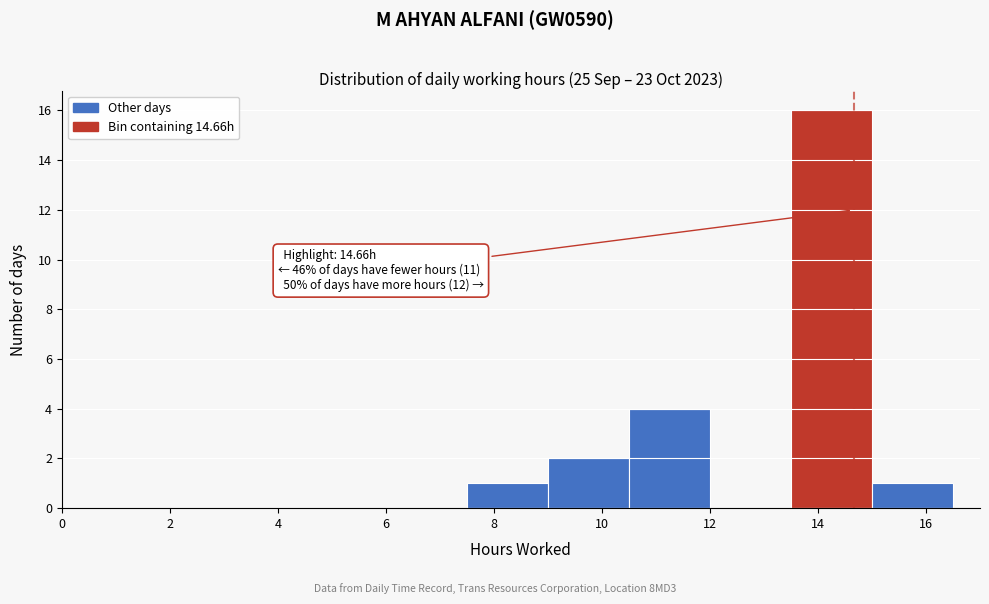

Over which range of the x-axis is the bar tallest?

13.5 to 15.0